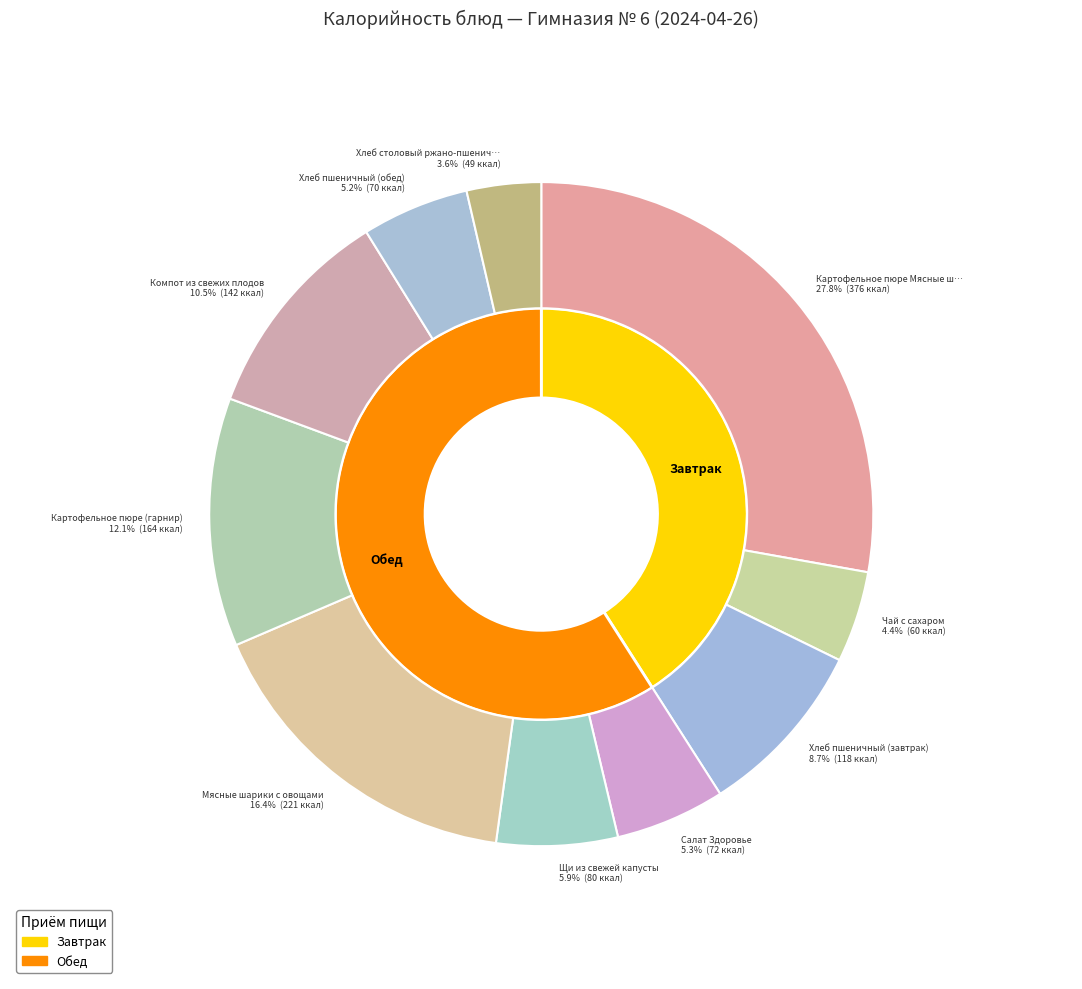

Between Компот из свежих плодов and Картофельное пюре
Мясные шарики с овощами, which is larger?

Картофельное пюре
Мясные шарики с овощами